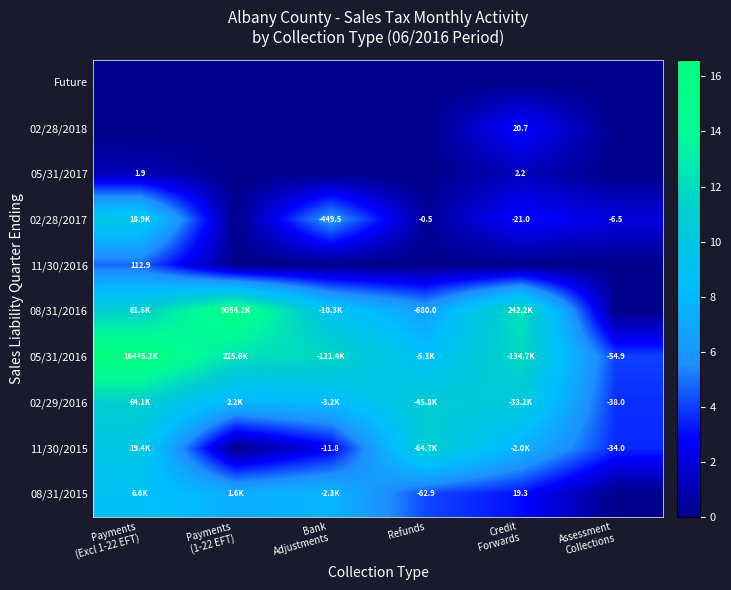

Count the number of categories in the chart.

6